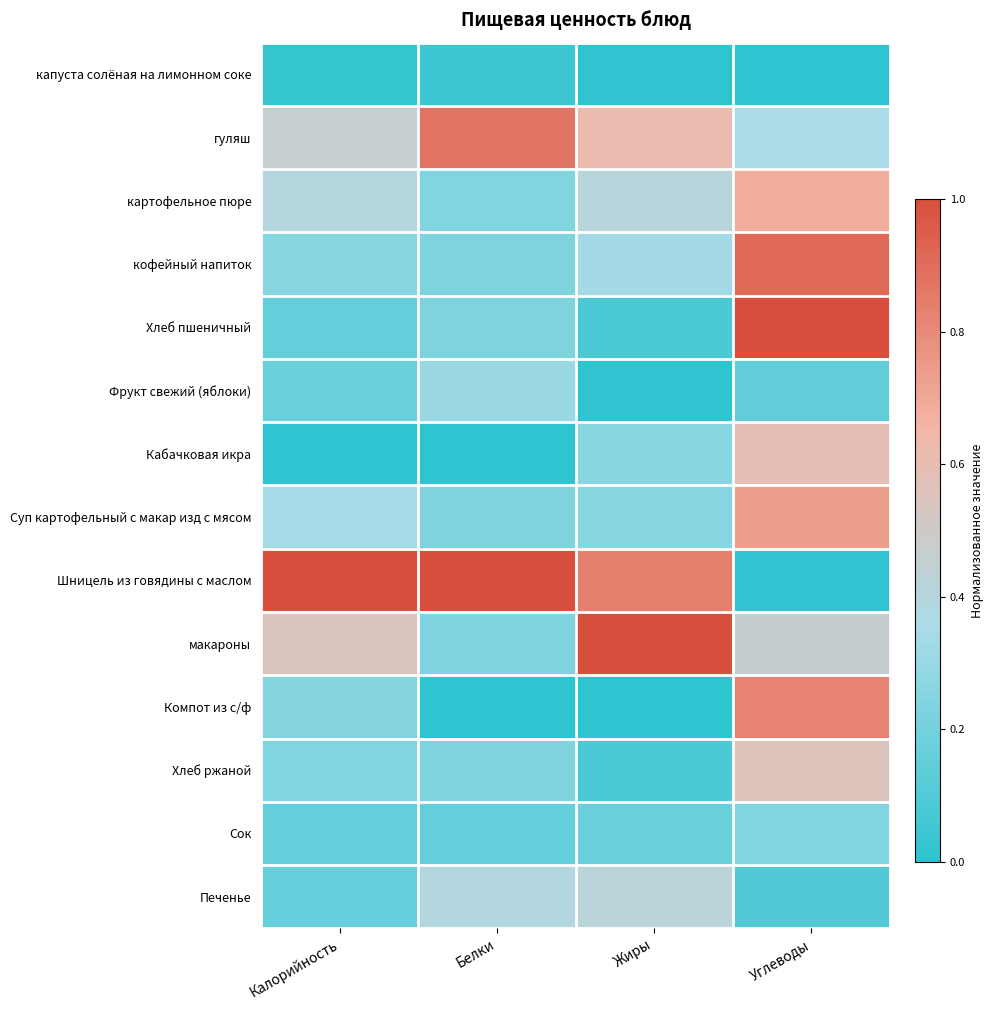

Reading left to right, list all the values displayed in this chart.

капуста солёная на лимонном соке: Калорийность=0.0	Белки=0.0	Жиры=0.0	Углеводы=0.0
гуляш: Калорийность=0.5	Белки=0.9	Жиры=0.6	Углеводы=0.4
картофельное пюре: Калорийность=0.4	Белки=0.2	Жиры=0.4	Углеводы=0.7
кофейный напиток: Калорийность=0.3	Белки=0.2	Жиры=0.3	Углеводы=0.9
Хлеб пшеничный: Калорийность=0.2	Белки=0.2	Жиры=0.1	Углеводы=1.0
Фрукт свежий (яблоки): Калорийность=0.2	Белки=0.3	Жиры=0.0	Углеводы=0.1
Кабачковая икра: Калорийность=0.0	Белки=0.0	Жиры=0.2	Углеводы=0.6
Суп картофельный с макар изд с мясом: Калорийность=0.3	Белки=0.2	Жиры=0.2	Углеводы=0.7
Шницель из говядины с маслом: Калорийность=1.0	Белки=1.0	Жиры=0.8	Углеводы=0.0
макароны: Калорийность=0.5	Белки=0.2	Жиры=1.0	Углеводы=0.5
Компот из с/ф: Калорийность=0.2	Белки=0.0	Жиры=0.0	Углеводы=0.8
Хлеб ржаной: Калорийность=0.2	Белки=0.2	Жиры=0.1	Углеводы=0.6
Сок: Калорийность=0.2	Белки=0.2	Жиры=0.2	Углеводы=0.2
Печенье: Калорийность=0.2	Белки=0.4	Жиры=0.4	Углеводы=0.1